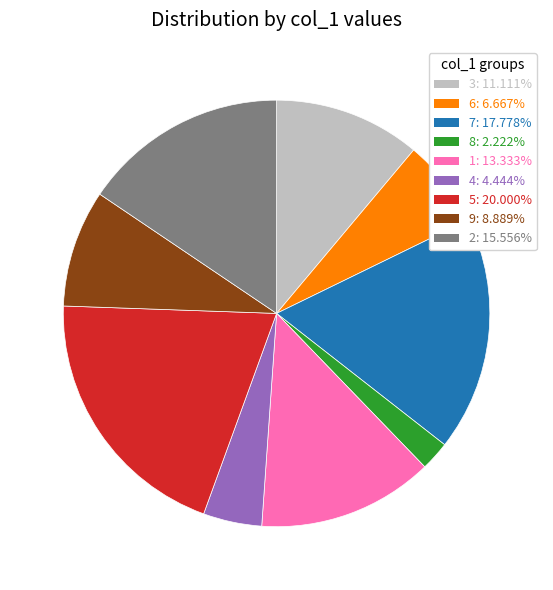

Which has a higher value, 8 or 6?

6